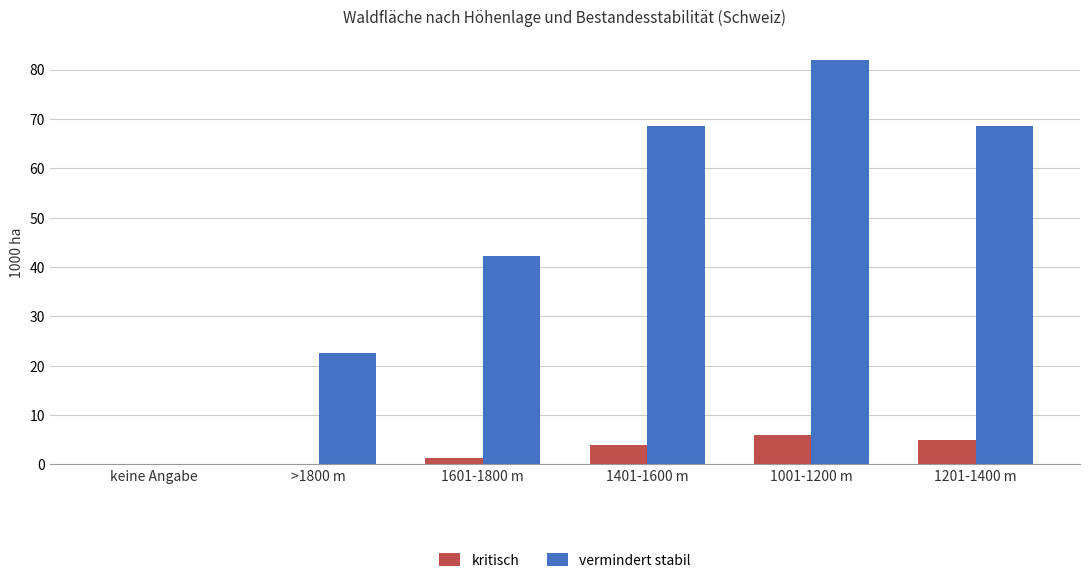

Is it true that vermindert stabil equals 68.6 at 1201-1400 m?

True